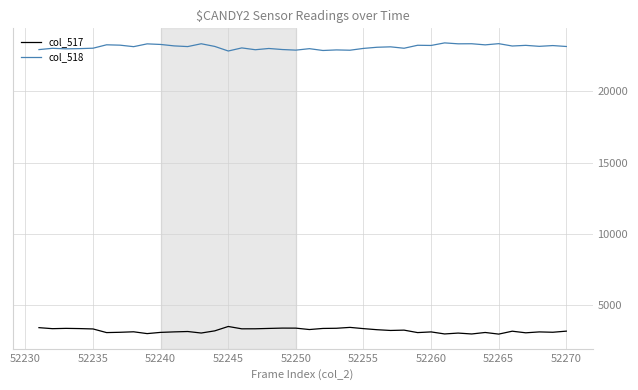

Rank the series by their average value, from lowest to highest.

col_517, col_518